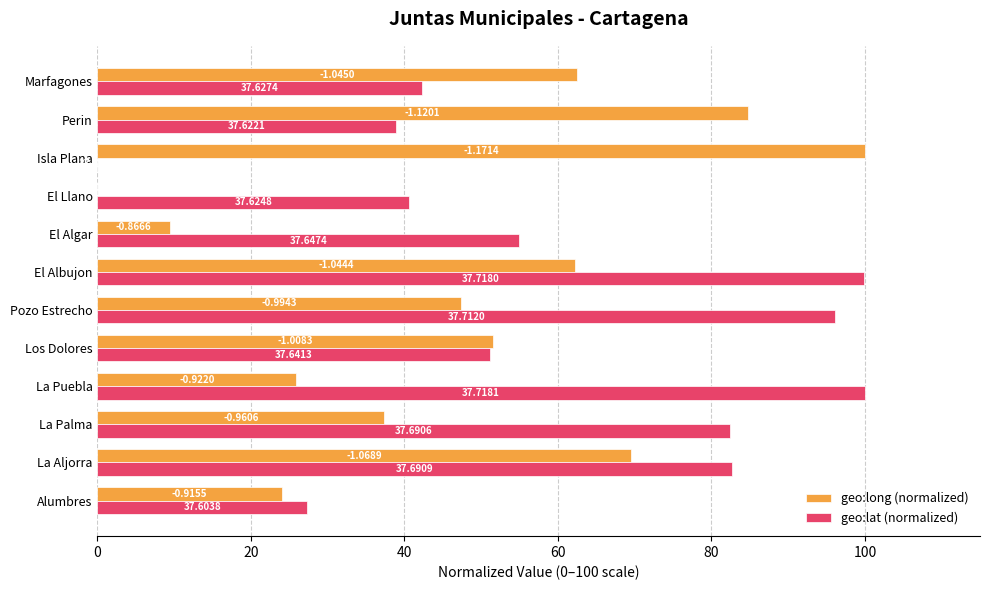

What are all the series names shown in the legend?

geo:long (normalized), geo:lat (normalized)